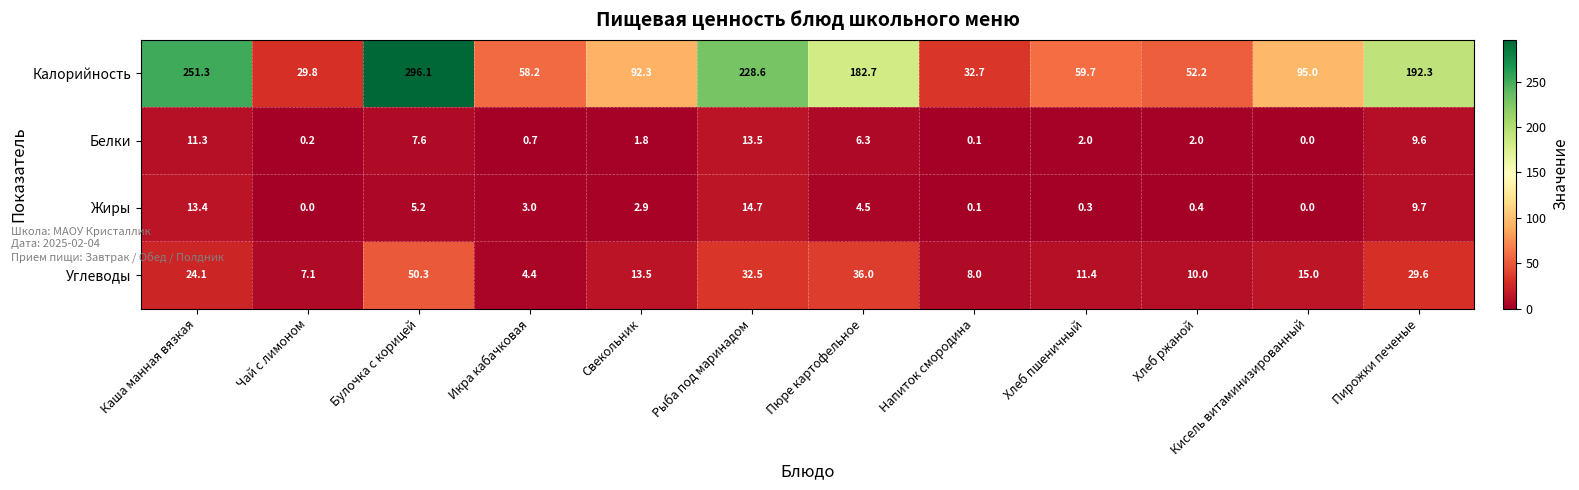

How many data points in Белки are less than 2?

5